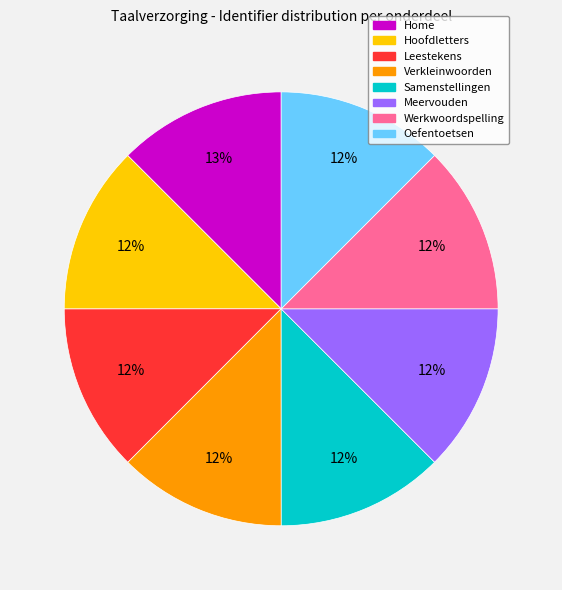

Combined, do Samenstellingen and Meervouden account for over 50%?

No